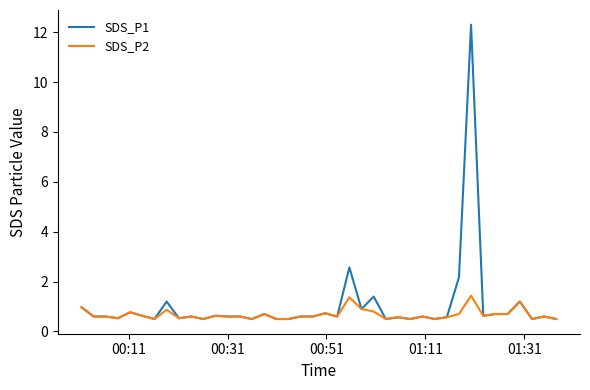

List the series in order of their overall mean, highest first.

SDS_P1, SDS_P2